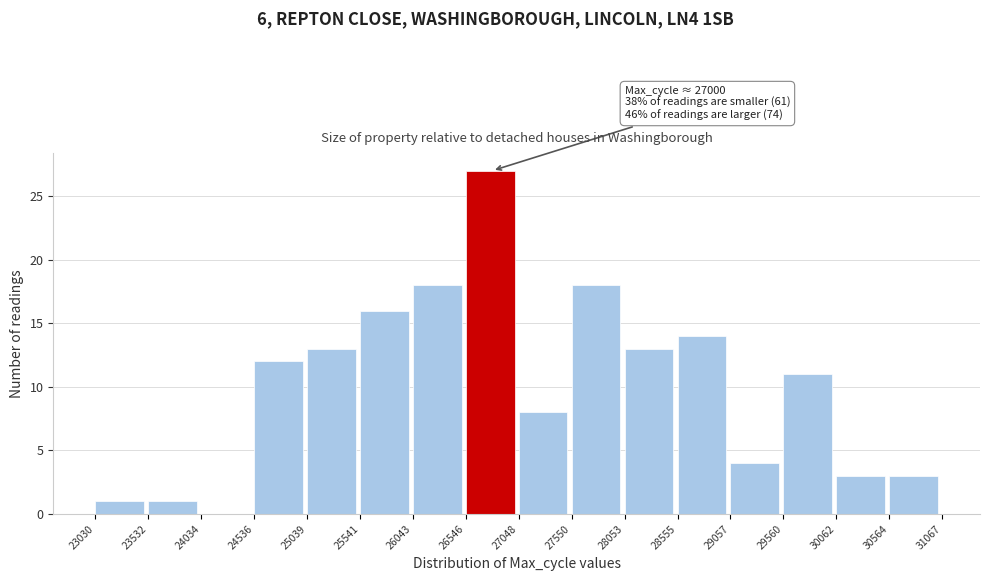

Which range on the x-axis has the tallest bar?

26546 to 27048